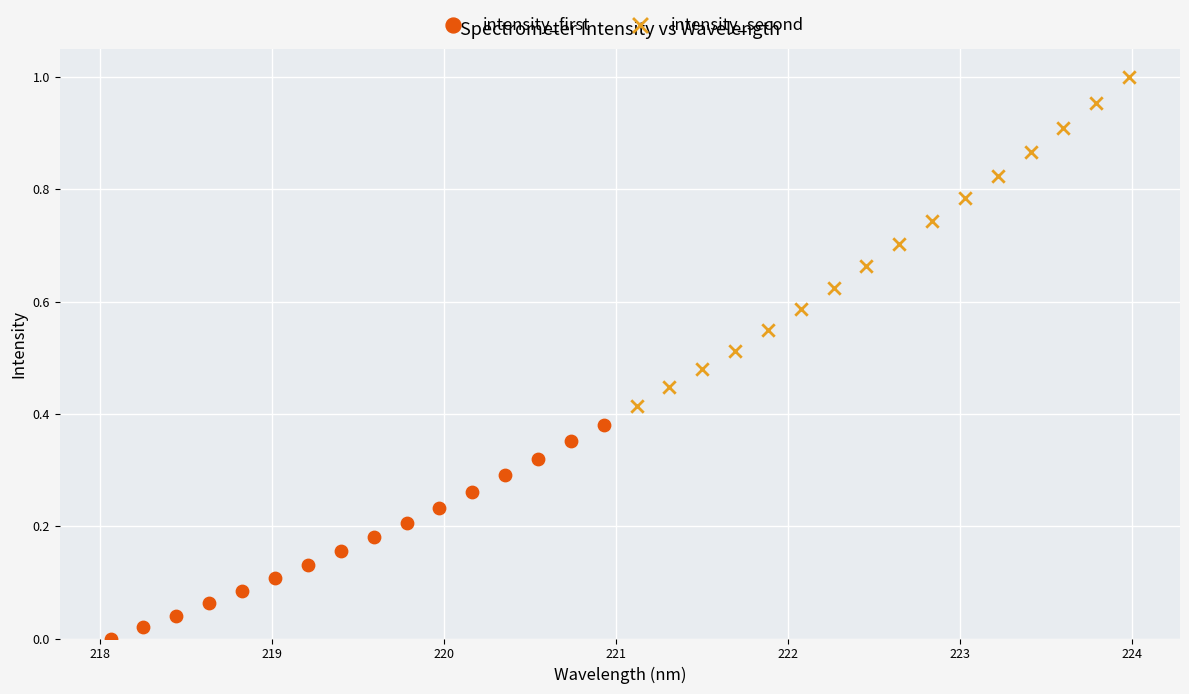

Which series reaches the minimum Y coordinate?

intensity_first